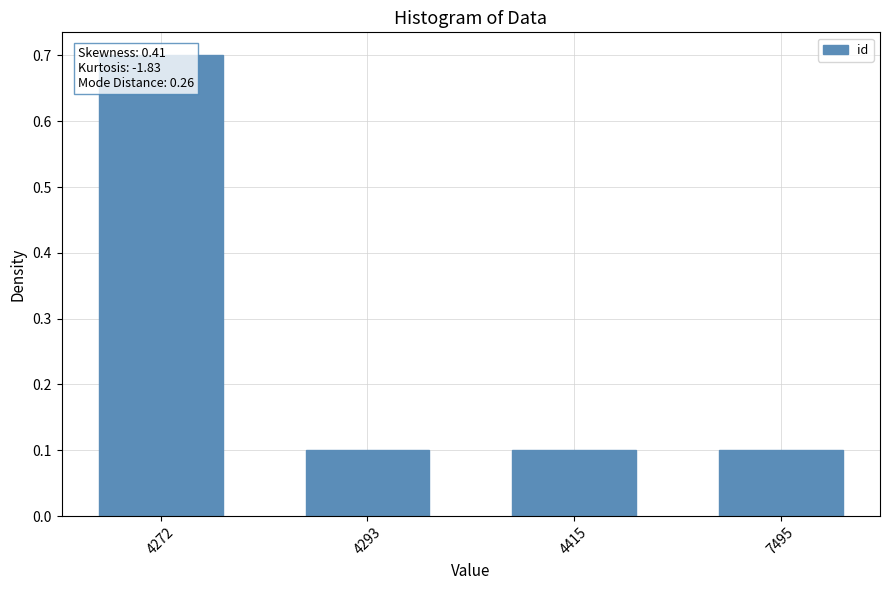

What is the change in value from 4272 to 7495?

-0.6